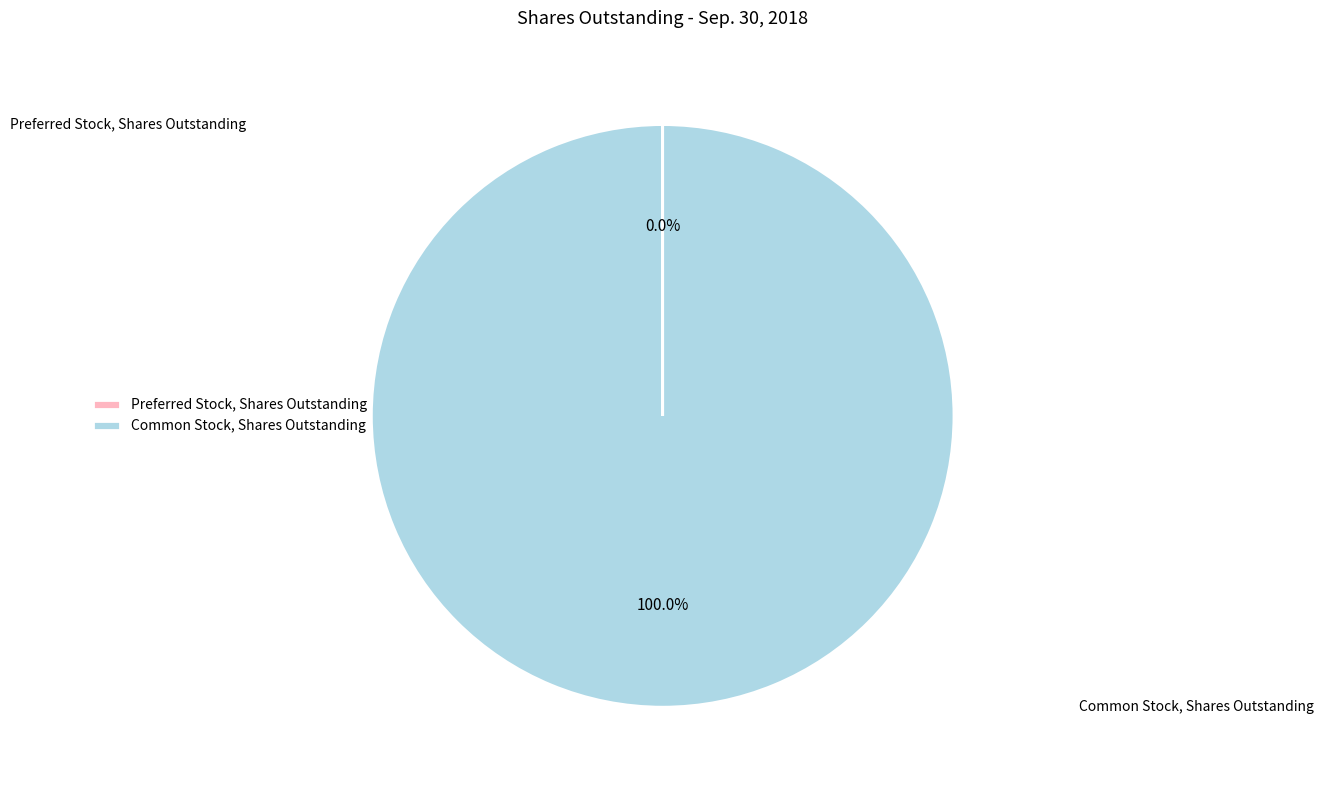

Is there any slice that represents more than half of the pie?

Yes